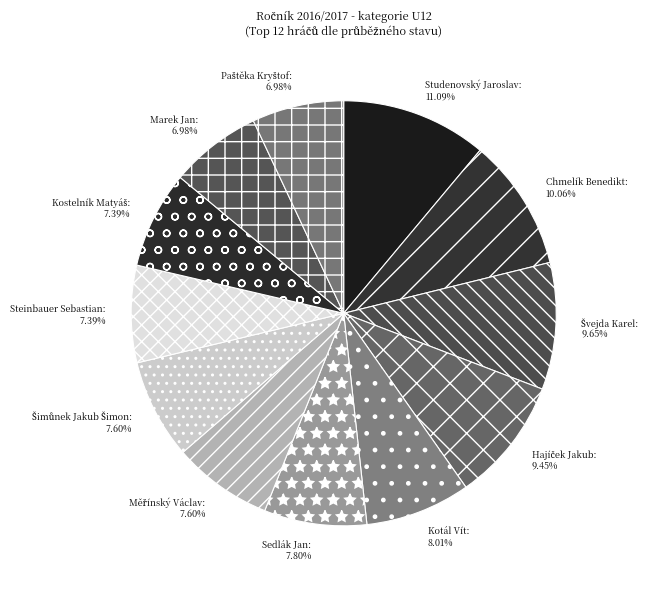

What percentage is the Sedlák Jan slice, to the nearest percent?

8%